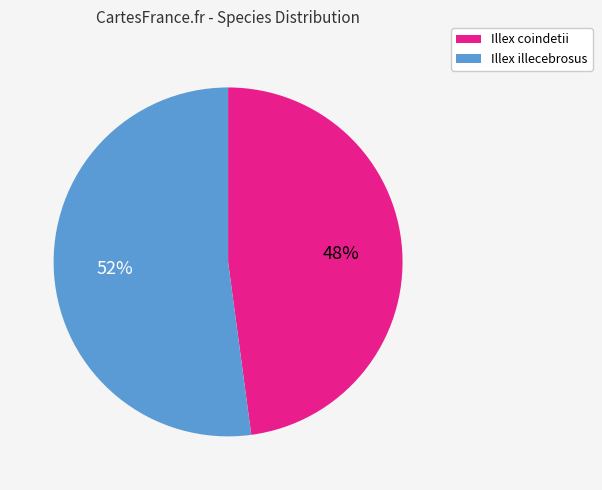

Count the number of slices in the pie.

2